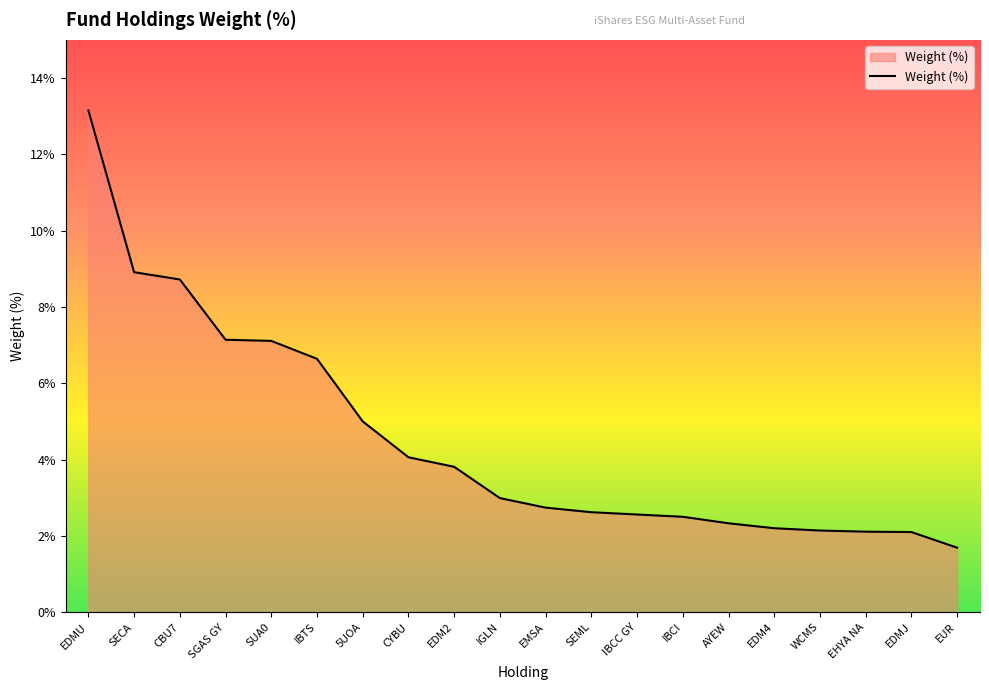

Which has a higher value, EDMJ or SECA?

SECA